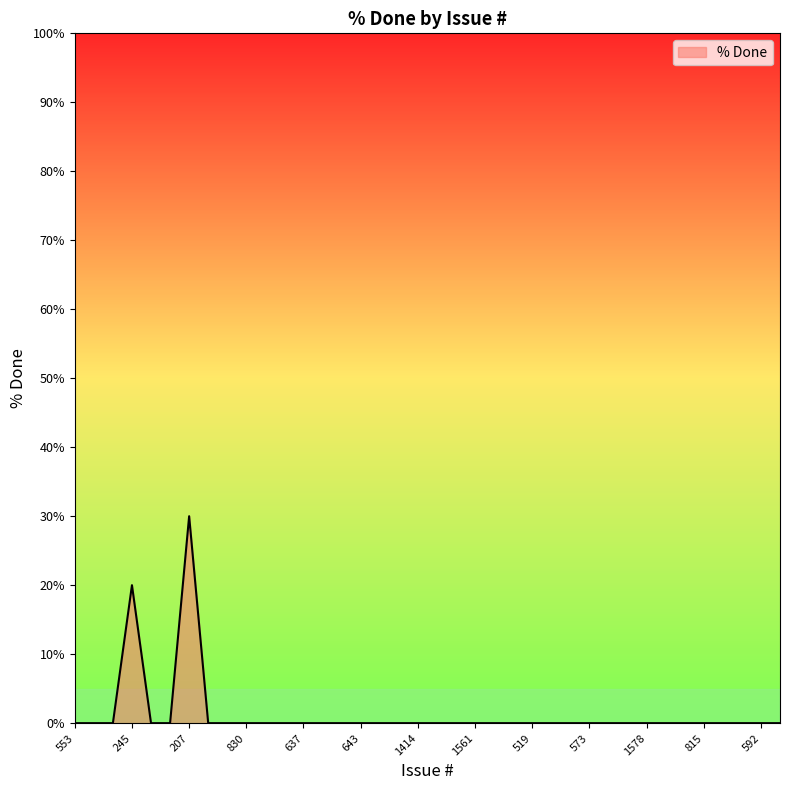

What is the difference between the maximum and minimum values?

30